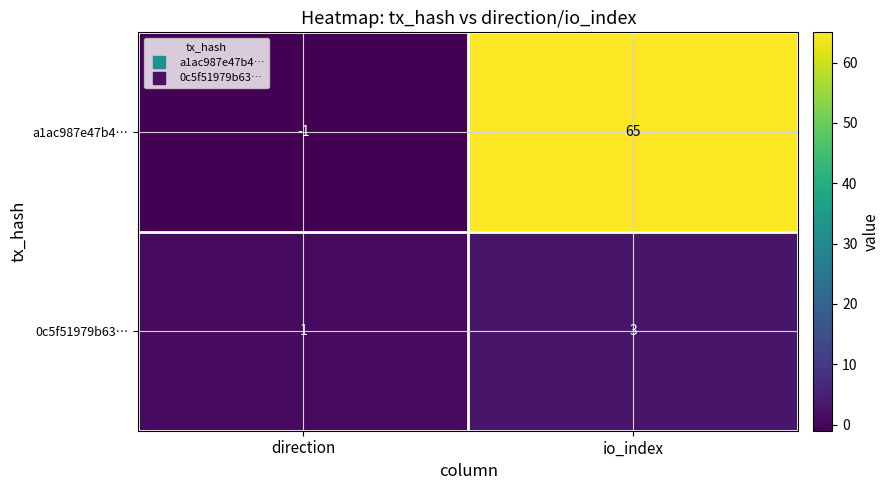

List the series in order of their overall mean, lowest first.

0c5f51979b63…, a1ac987e47b4…